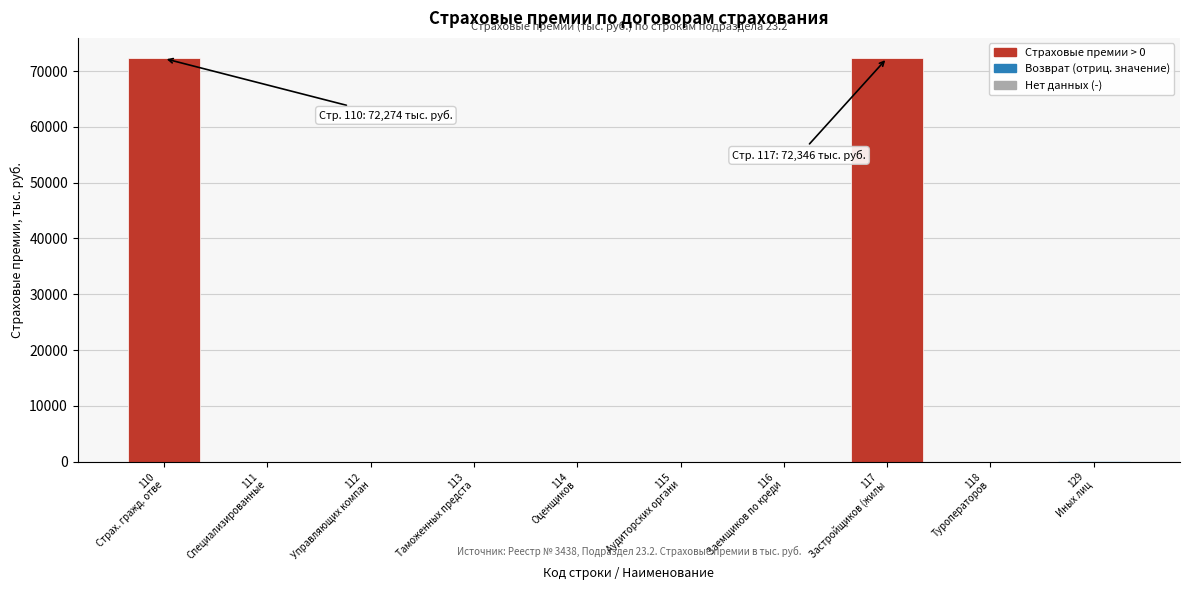

What is the sum of all values?

144691.6